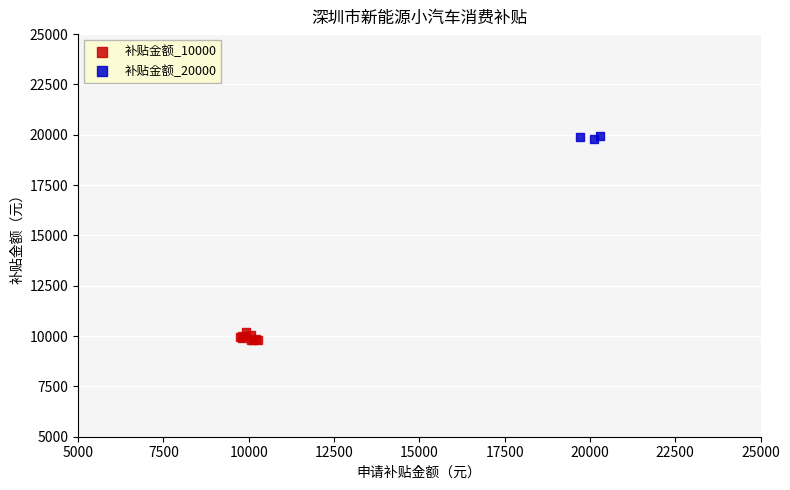

Which series reaches the minimum Y coordinate?

补贴金额_10000